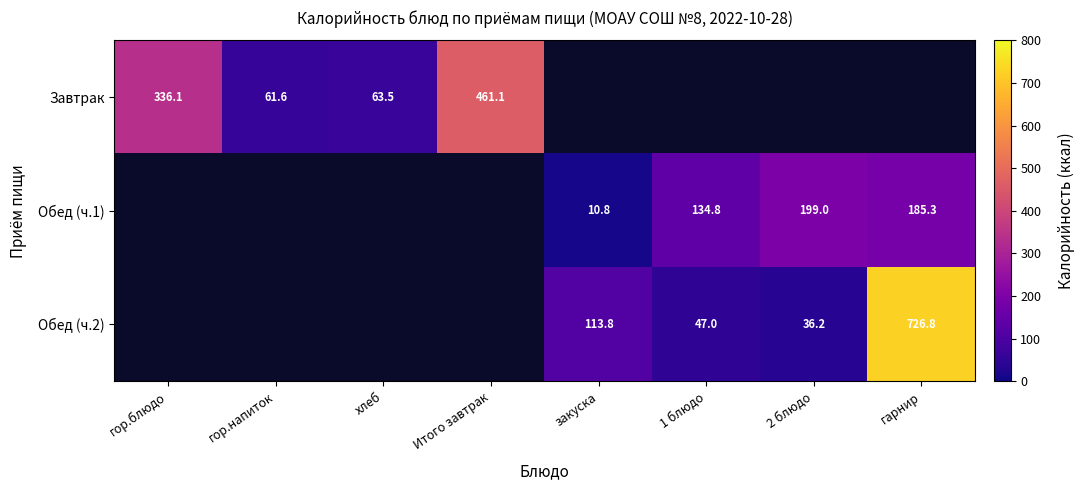

What is the sum of the Обед (ч.2) values at закуска and 2 блюдо?

150.0